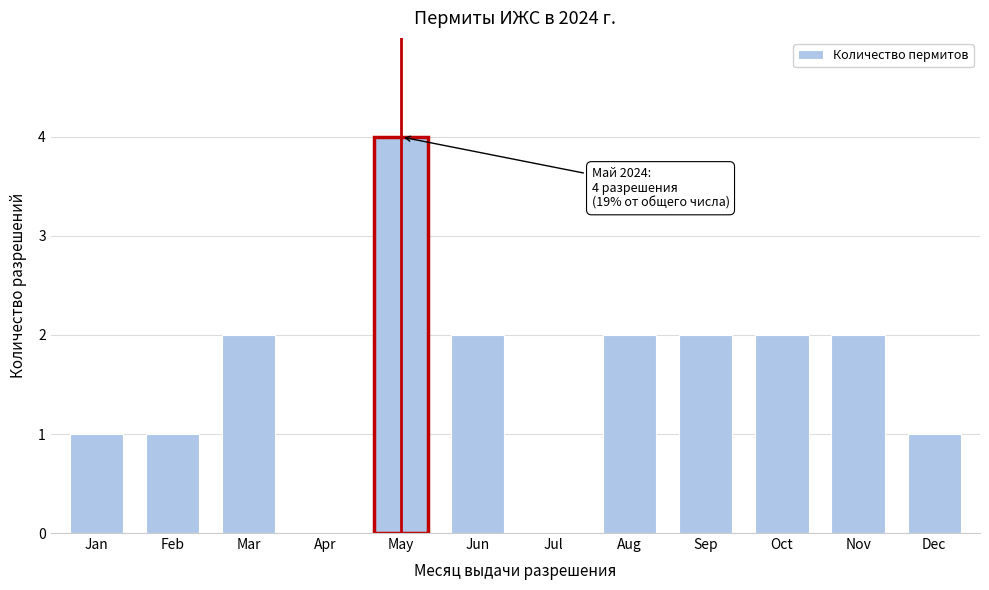

Reading left to right, list all the values displayed in this chart.

Jan=1	Feb=1	Mar=2	Apr=0	May=4	Jun=2	Jul=0	Aug=2	Sep=2	Oct=2	Nov=2	Dec=1